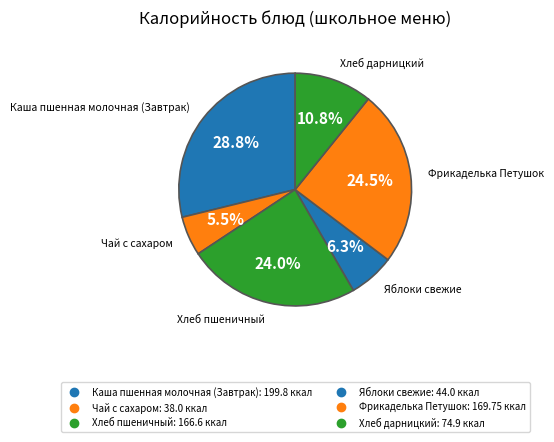

Is there a majority slice in this chart?

No